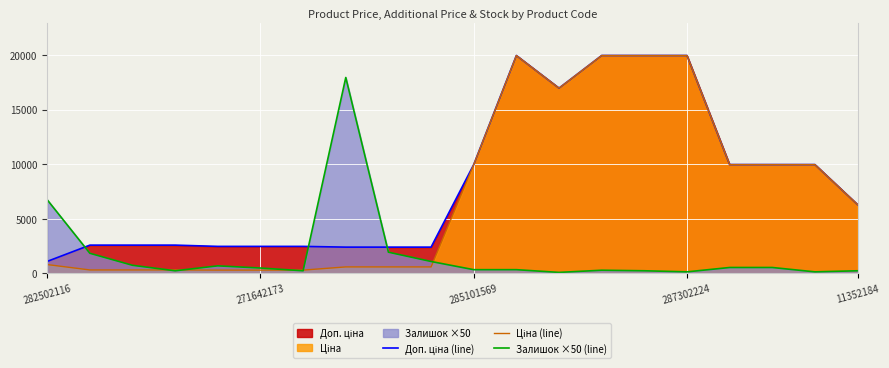

What is the greatest value displayed?

19964.2